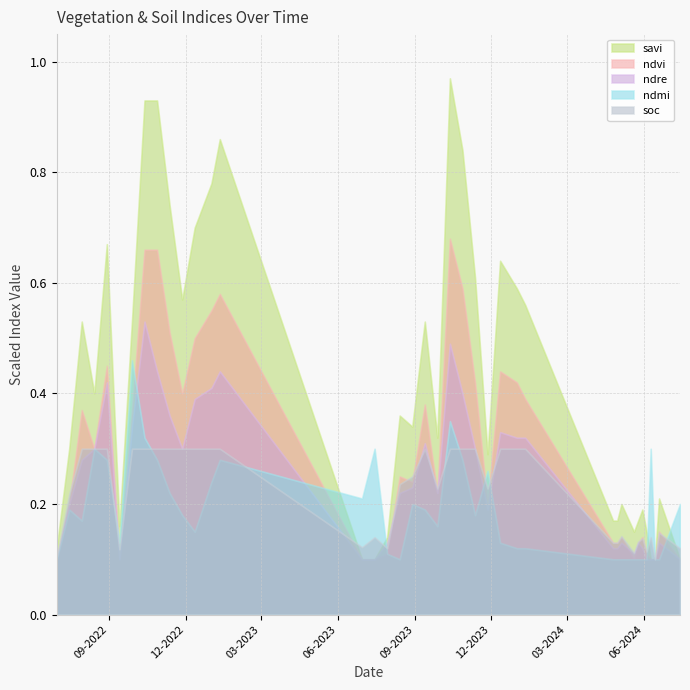

True or false: ndmi has a value of 0.1 at 14-07-2024.

False